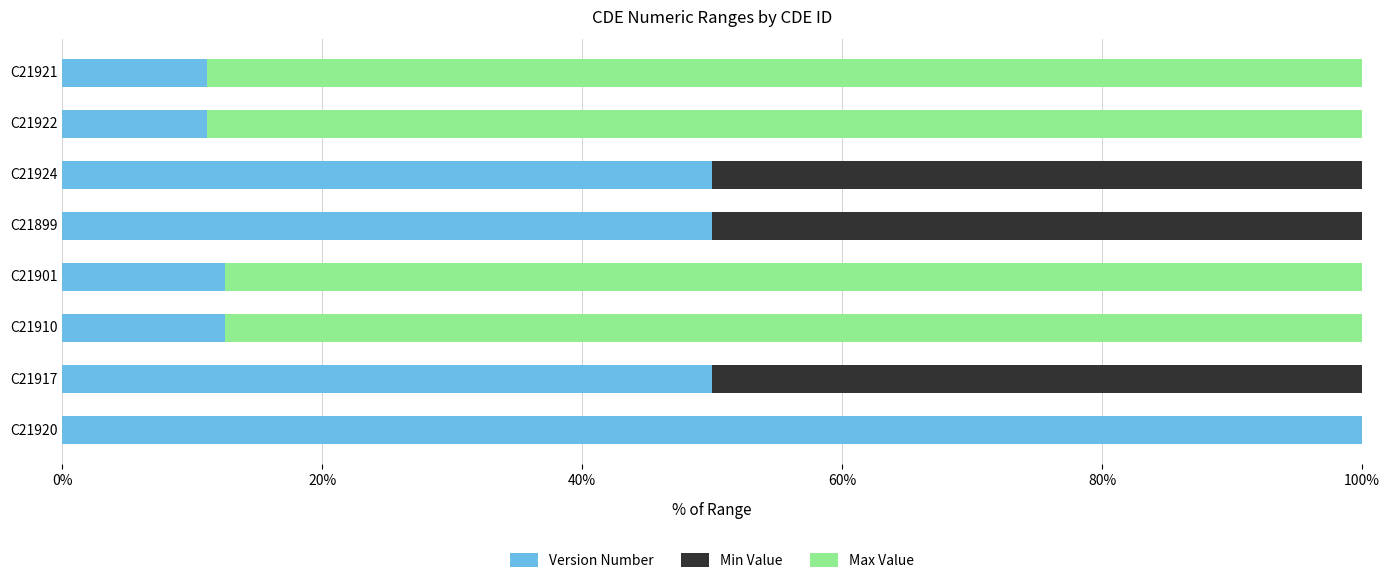

What is the average value of the Version Number series?

37.2